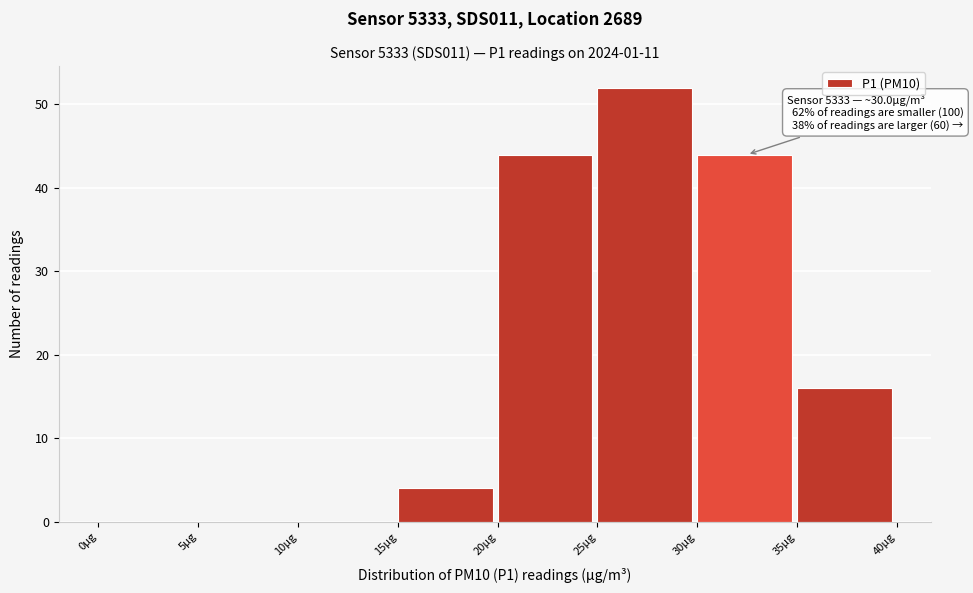

Over which range of the x-axis is the bar tallest?

25 to 30